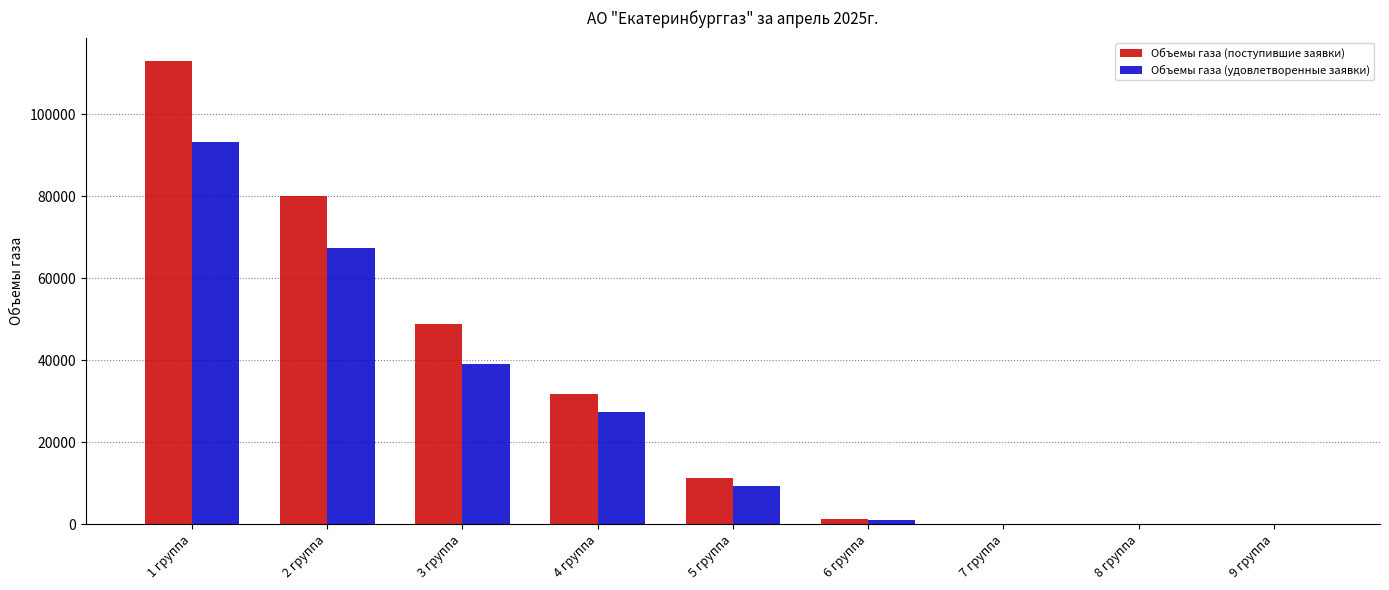

At which category is the sum across all series the highest?

1 группа